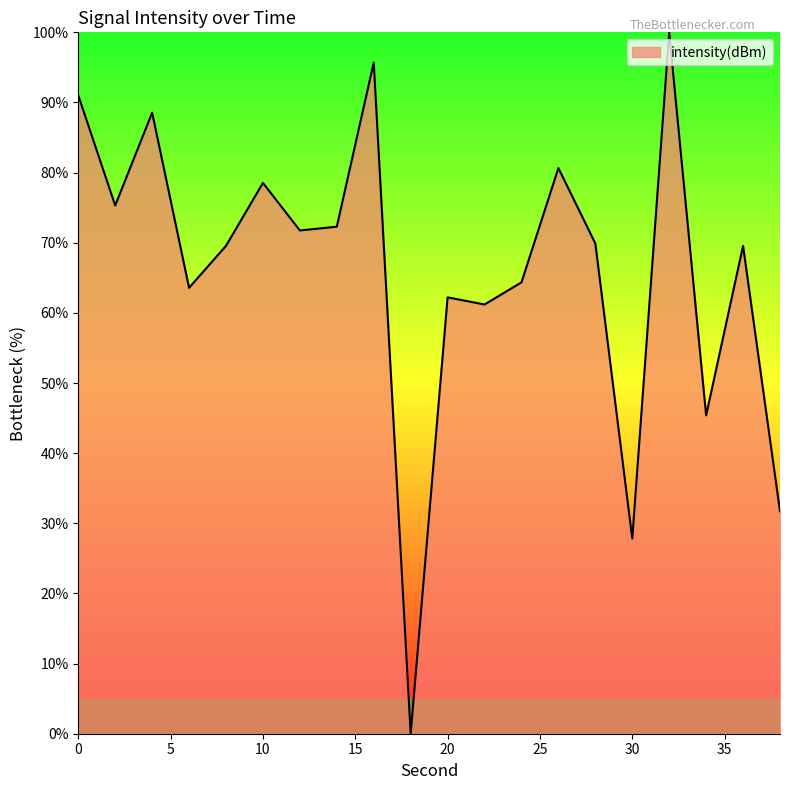

What is the maximum value shown in the chart?

100.0